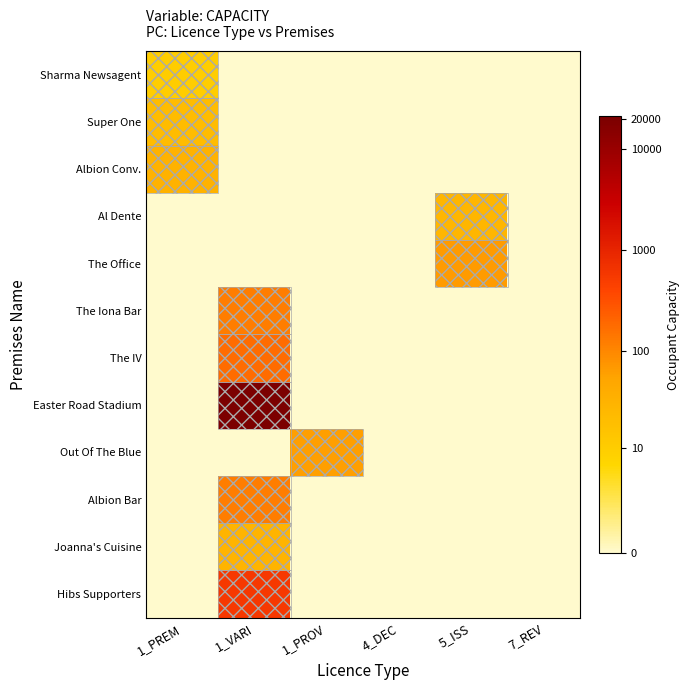

At which category does the chart reach its peak across all series?

1_VARI